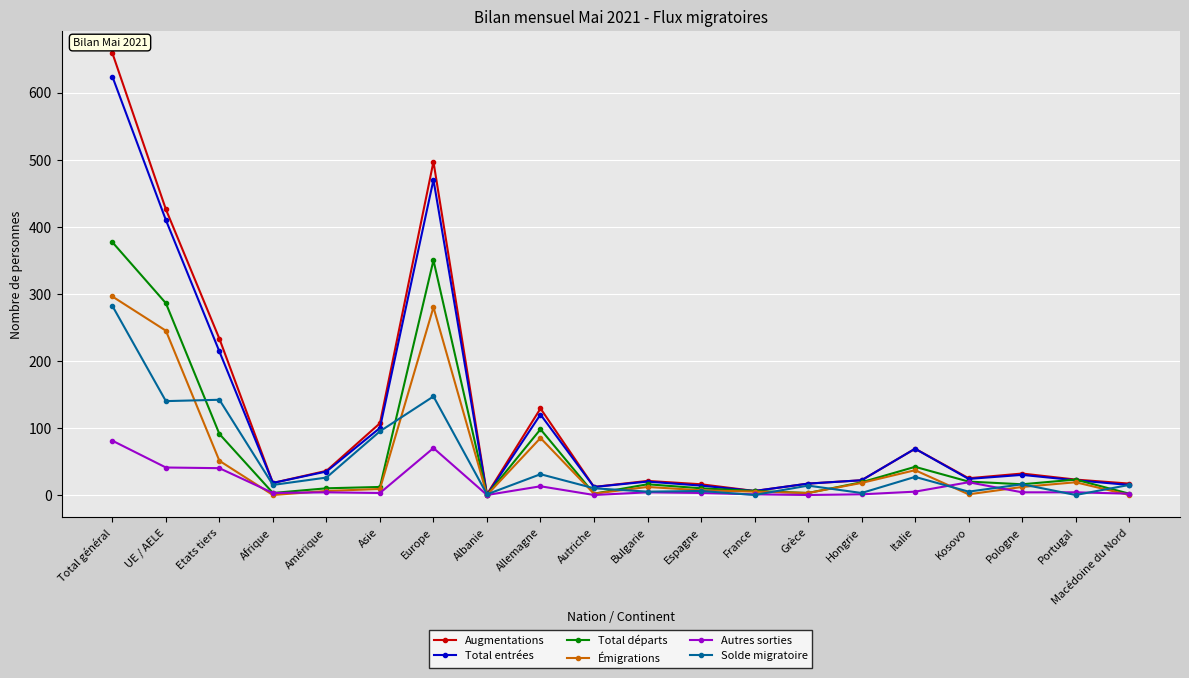

How many categories are shown in the chart?

20